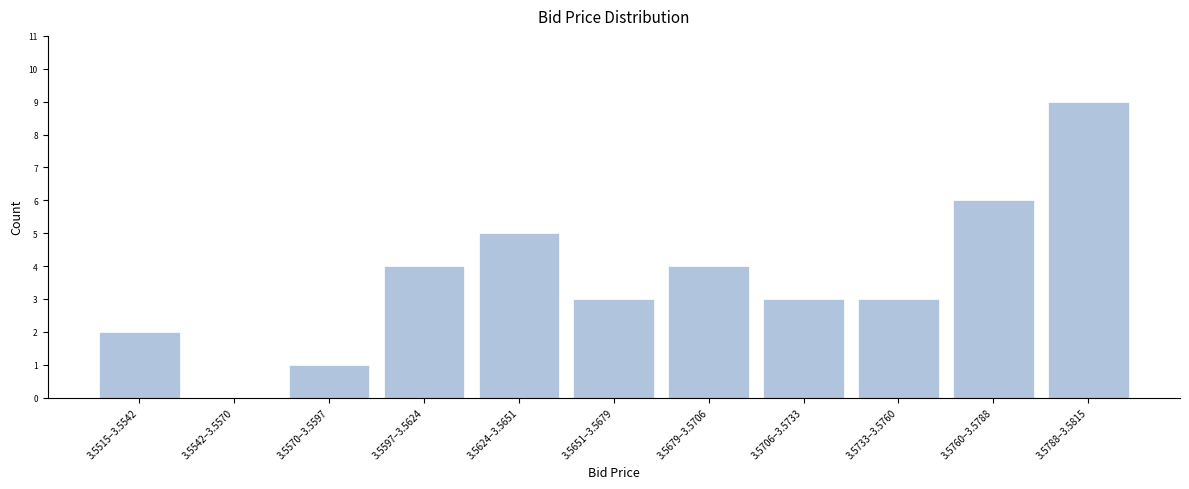

Reading left to right, transcribe all the data shown in this chart.

3.5515–3.5542=2	3.5542–3.5570=0	3.5570–3.5597=1	3.5597–3.5624=4	3.5624–3.5651=5	3.5651–3.5679=3	3.5679–3.5706=4	3.5706–3.5733=3	3.5733–3.5760=3	3.5760–3.5788=6	3.5788–3.5815=9